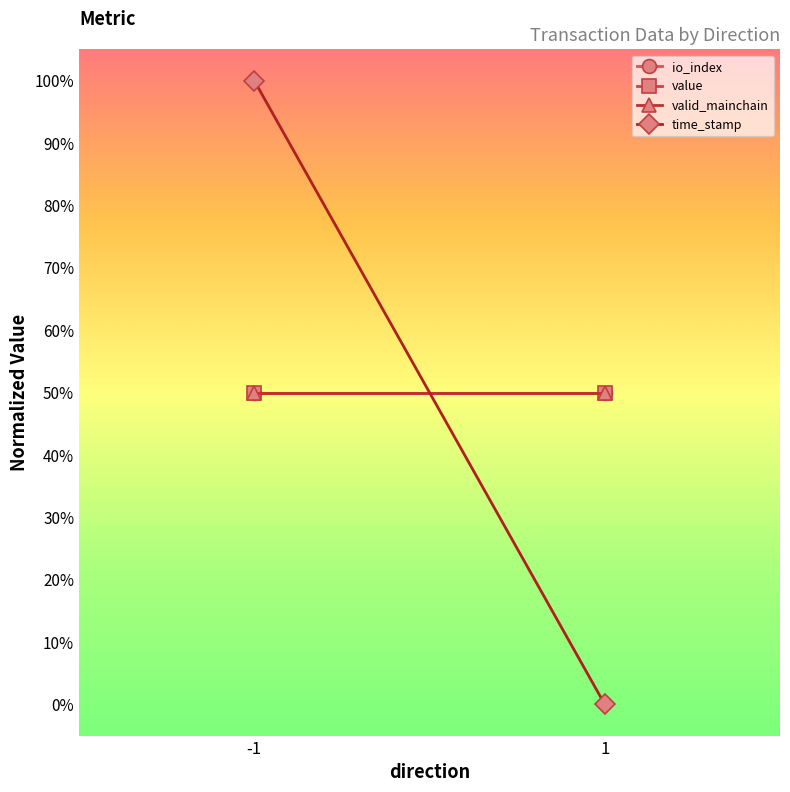

How many series are shown in this chart?

4